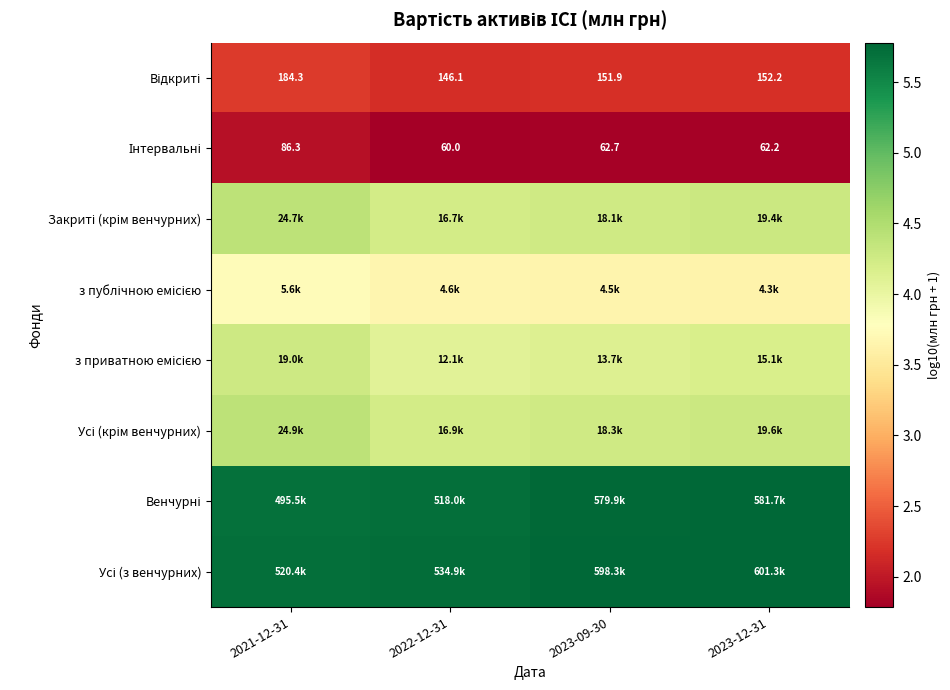

Count the Усі (з венчурних) values in the range 5 to 6.

4